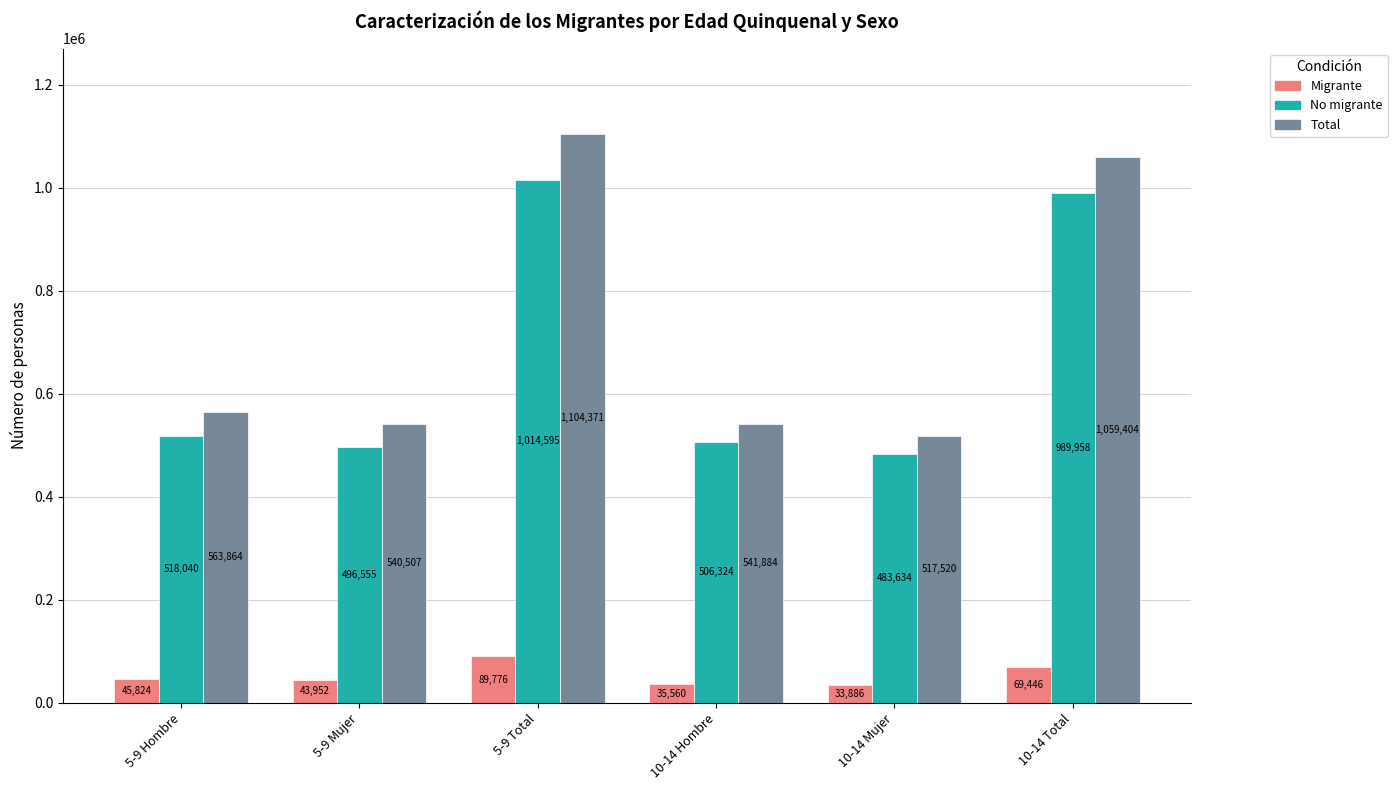

At which category does the chart reach its minimum across all series?

10-14 Mujer